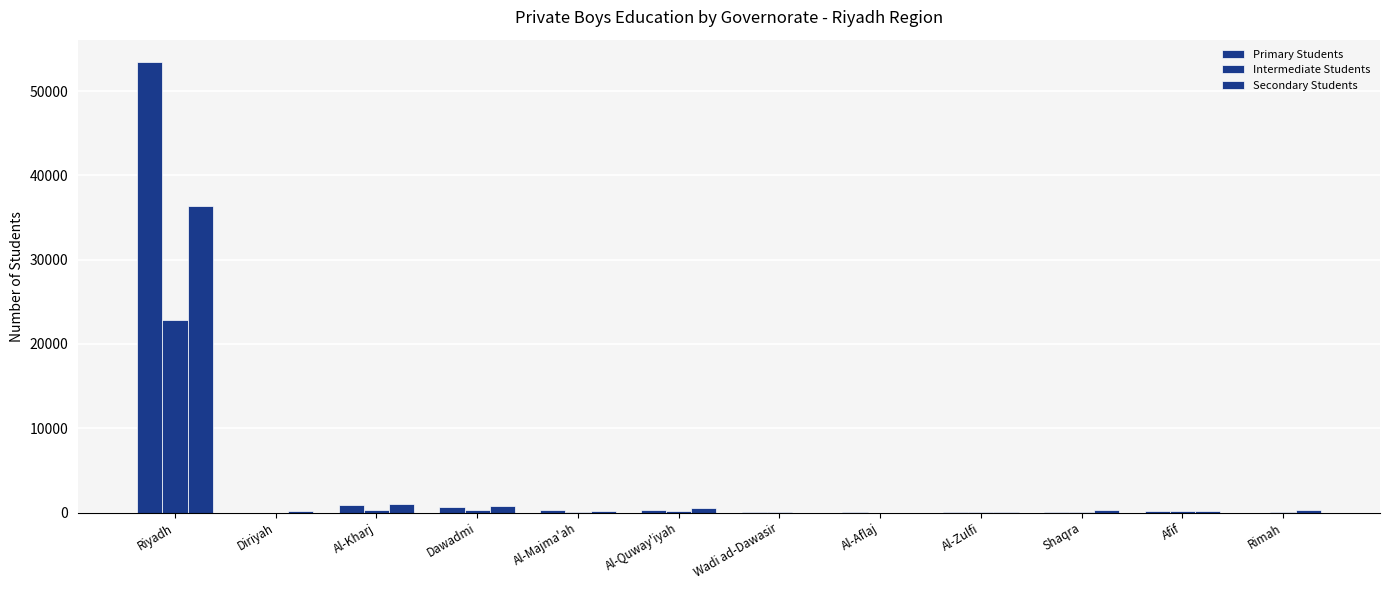

How many data points does each series have?

12